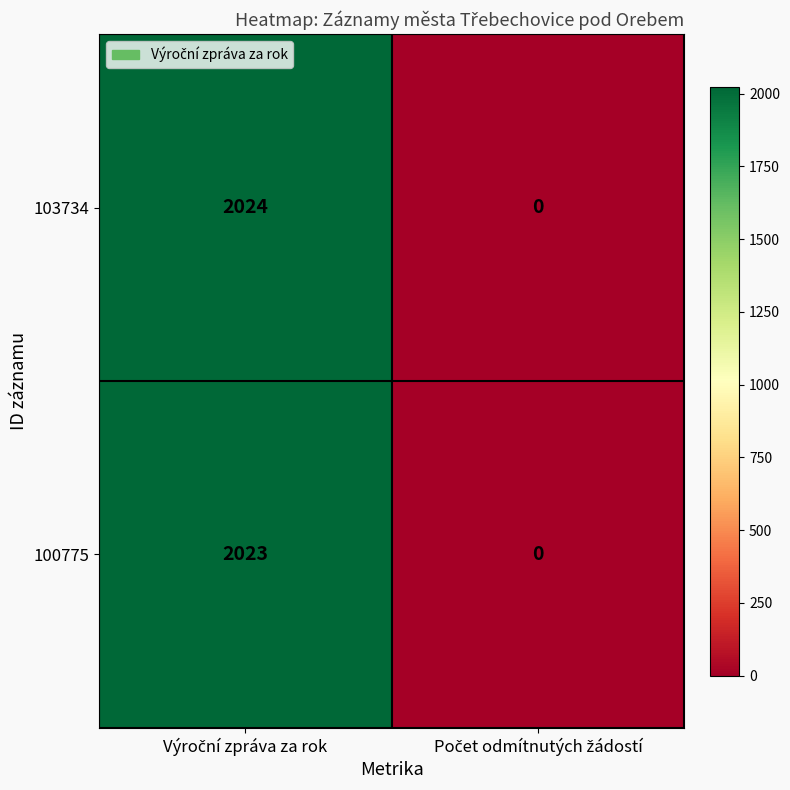

What is the average value of the 100775 series?

1012